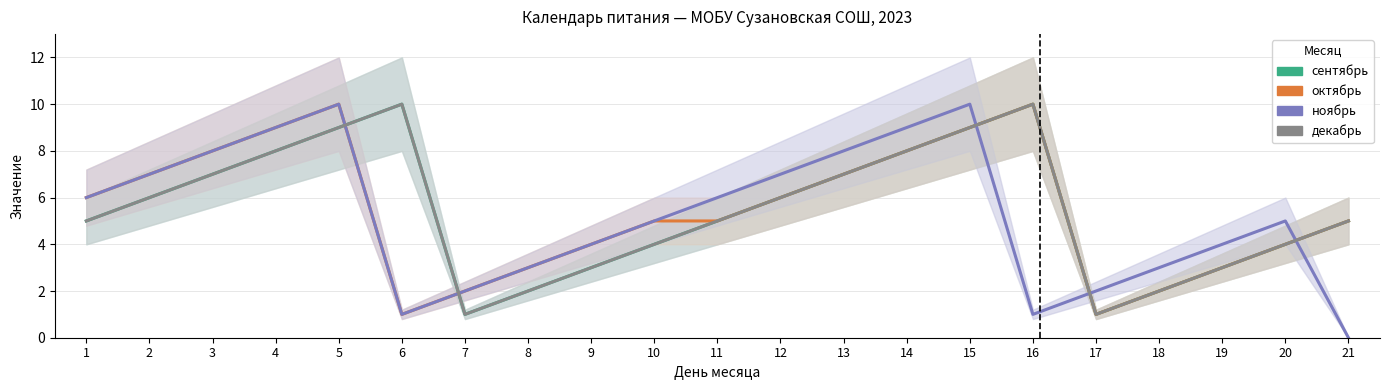

Which series has the widest spread of values?

ноябрь